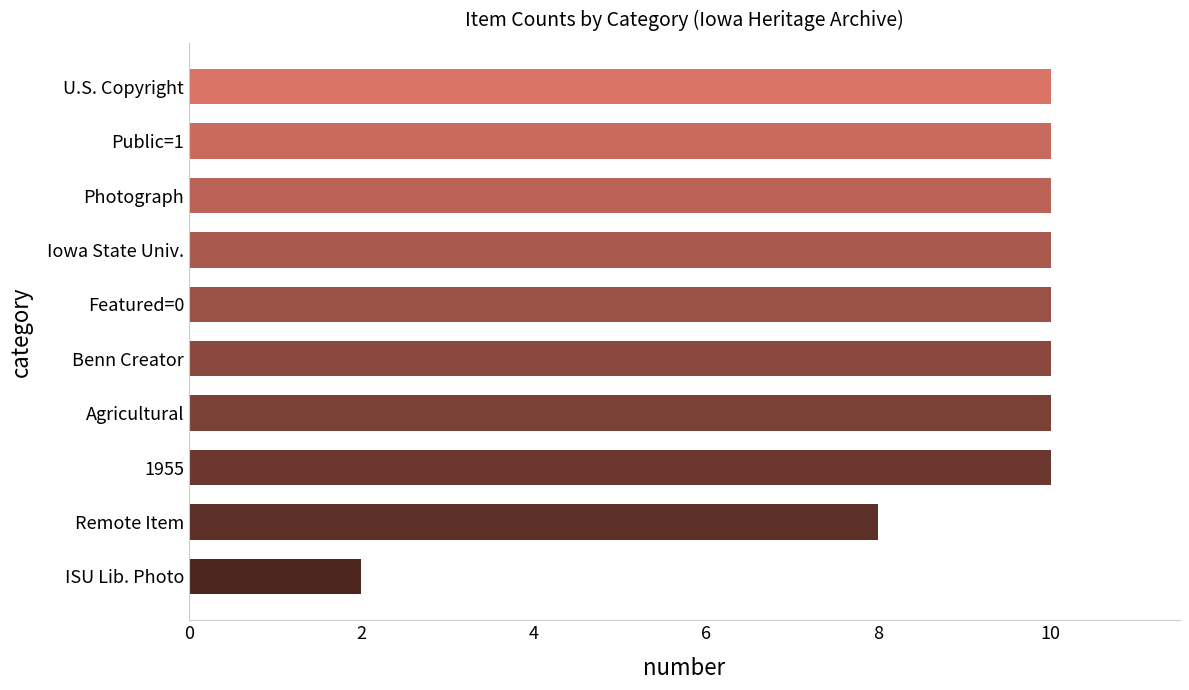

Which category has the lowest value across all series?

ISU Lib. Photo